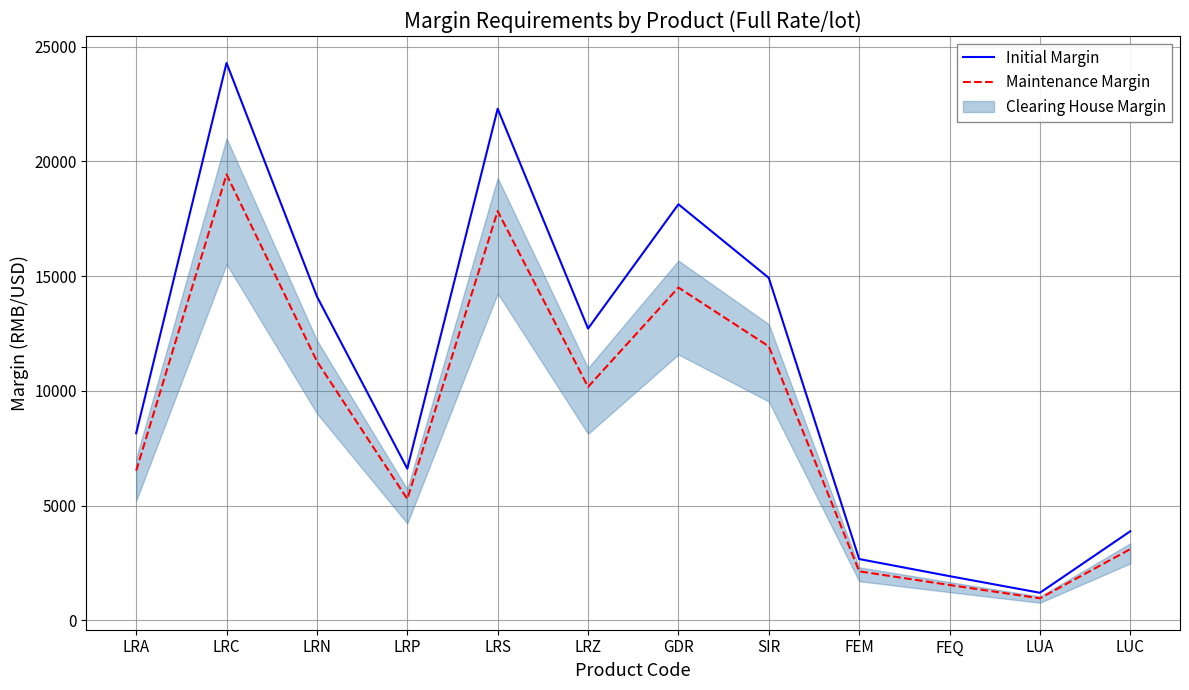

The Initial Margin series shows 8022 at SIR. True or false?

False